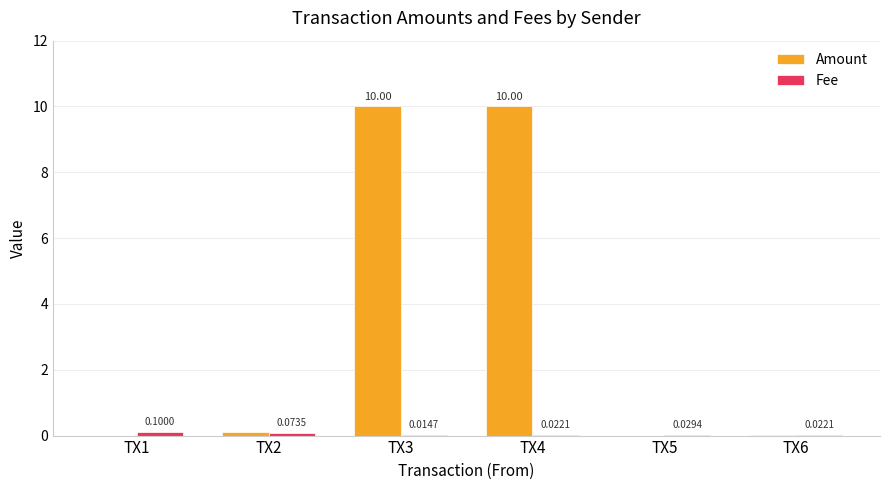

What is the sum of the Amount values at TX2 and TX1?

0.1